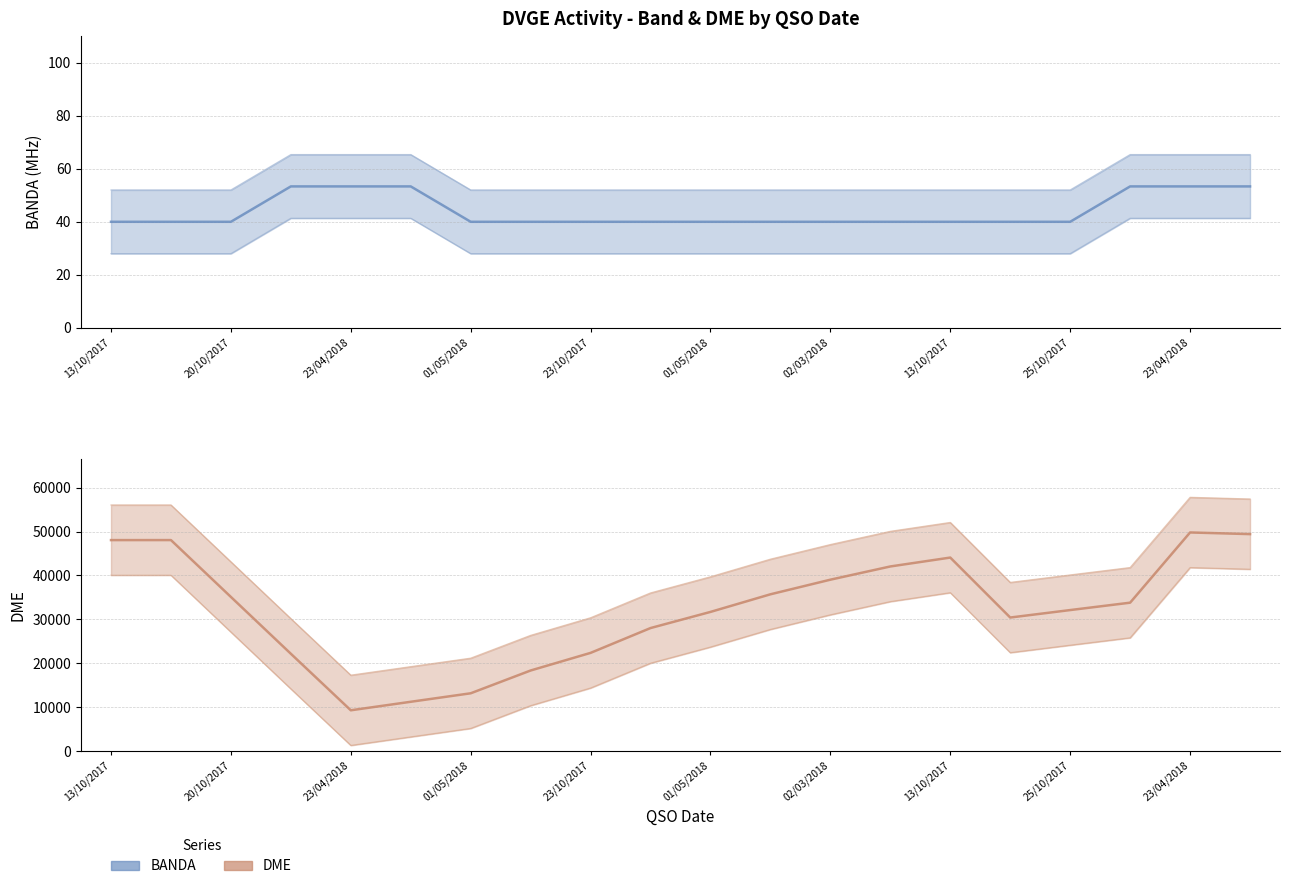

Which series has the largest total across all categories?

DME